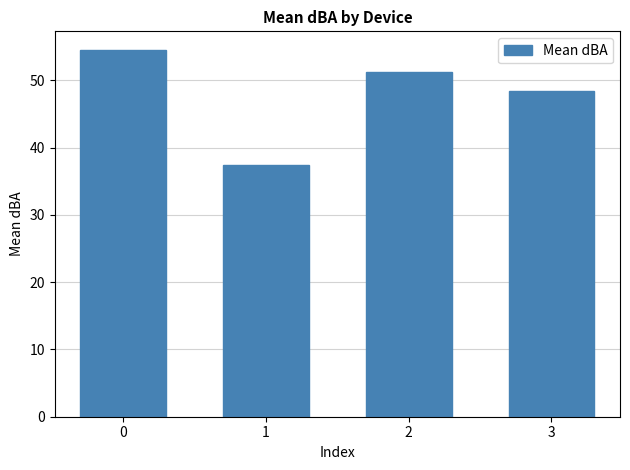

What is the ratio of the value at 0 to the value at 1?

1.5